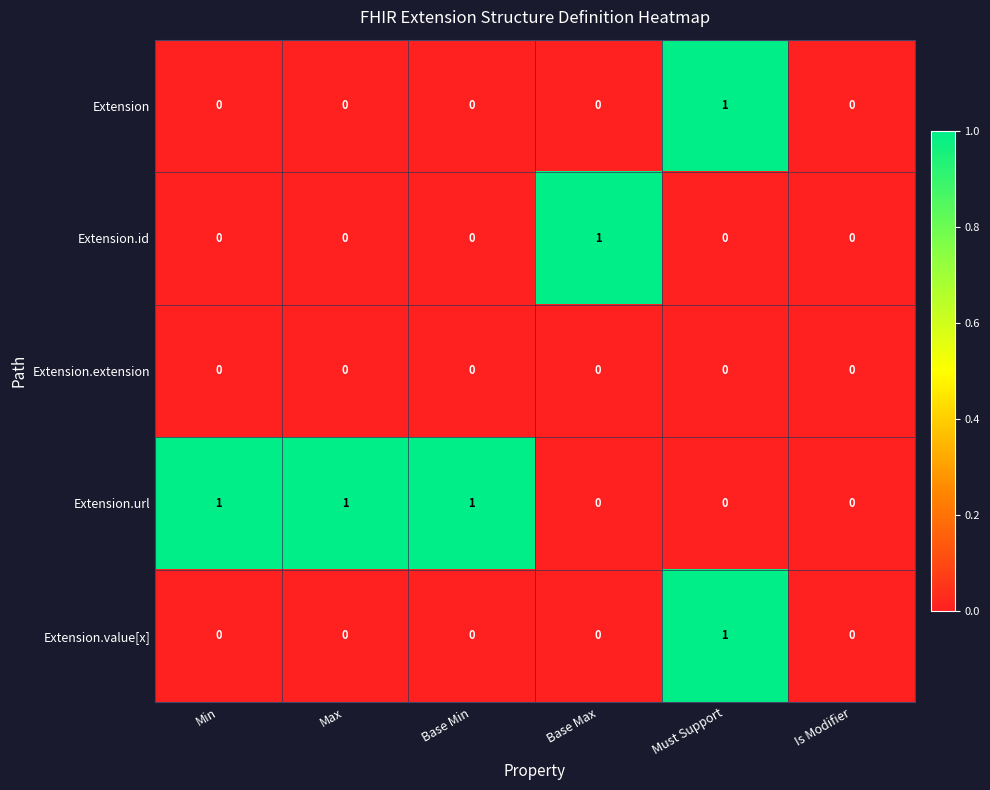

Between Base Min and Is Modifier, which series saw the biggest shift?

Extension.url